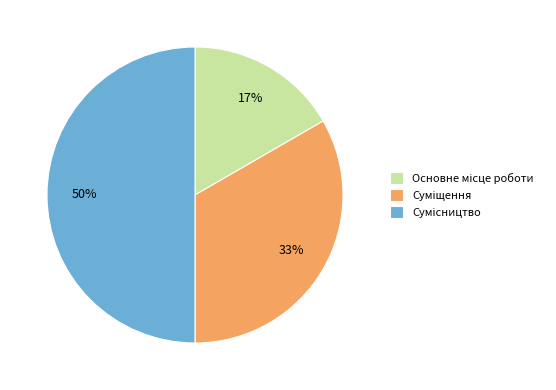

To the nearest percent, what is the difference between the largest and smallest slice percentages?

33%